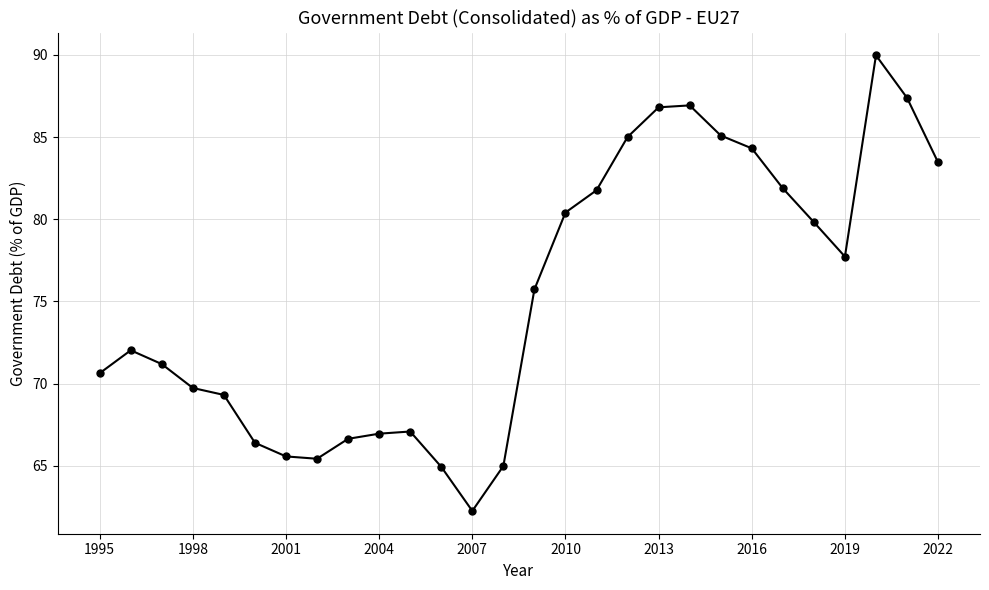

What is the difference between the second highest and minimum values?

25.1